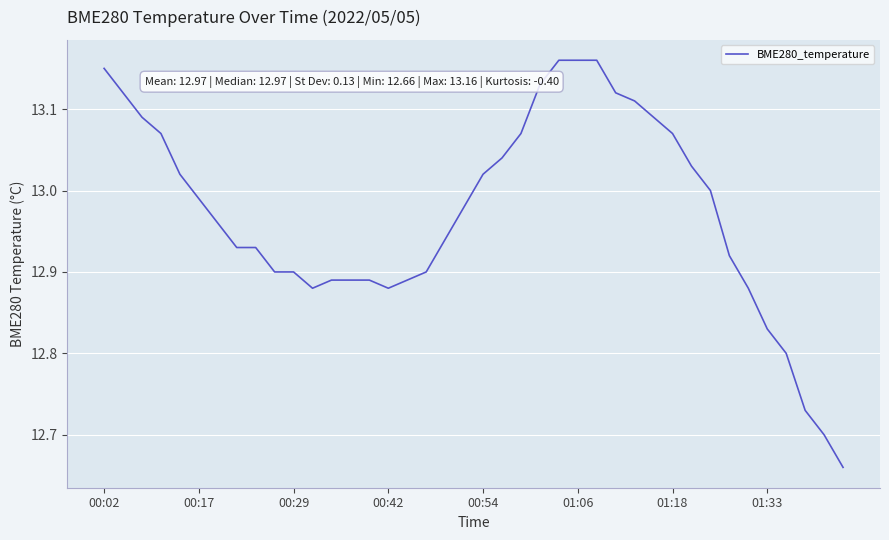

What is the difference between the maximum and minimum values?

0.5